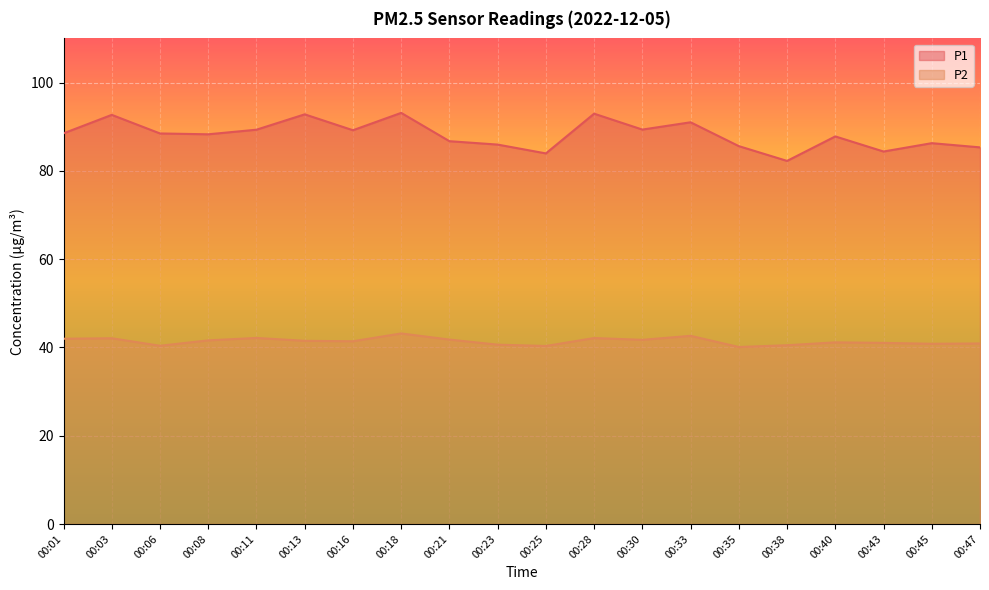

At 00:01, list the series in order from smallest to largest.

P2, P1